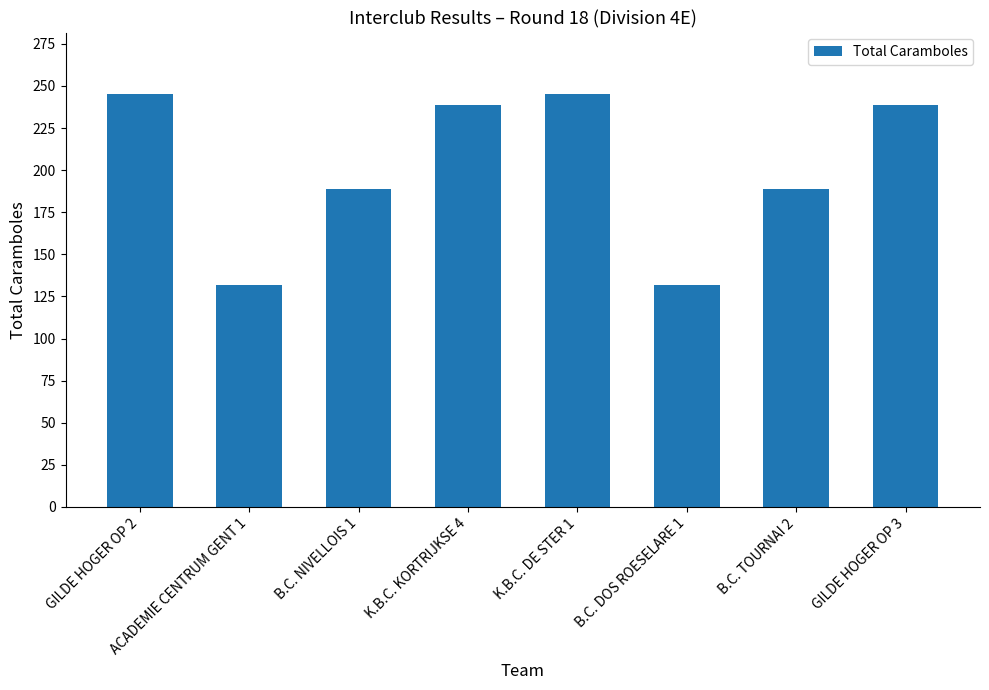

What is the label of the 8th bar from the right?

GILDE HOGER OP 2